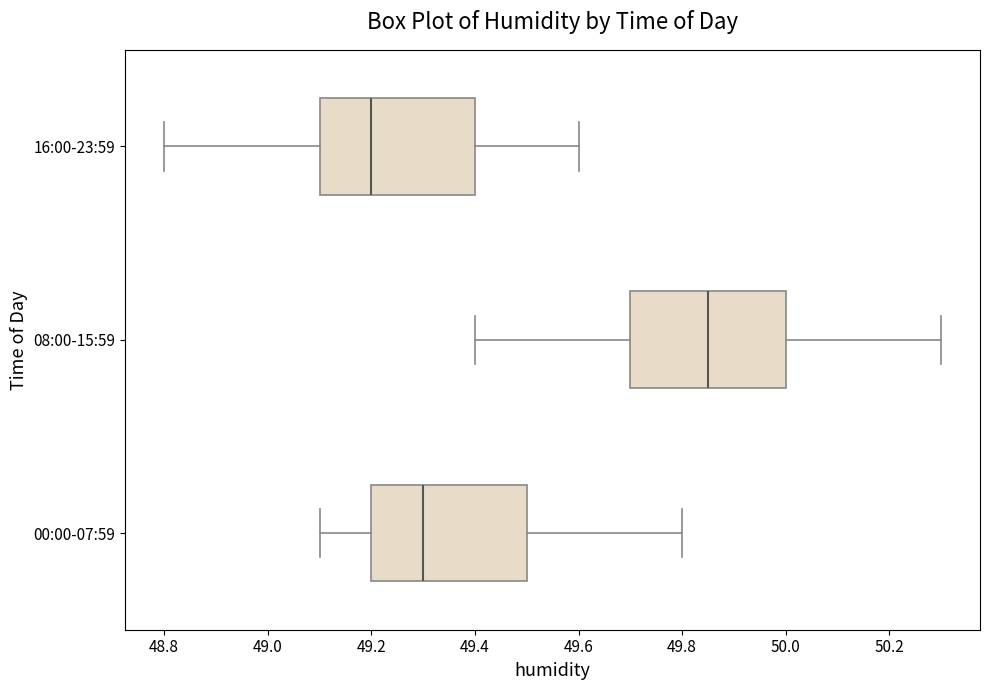

Reading bottom to top, read every box against the x-axis: the position of its median line, the range the box covers, and the ends of its whiskers. The values are not printed on the chart, so give them approximately, as read against the axis.

00:00-07:59: median 49.30, box 49.20 to 49.50, whiskers 49.10 to 49.80
08:00-15:59: median 49.86, box 49.70 to 50.00, whiskers 49.40 to 50.30
16:00-23:59: median 49.20, box 49.10 to 49.40, whiskers 48.80 to 49.60